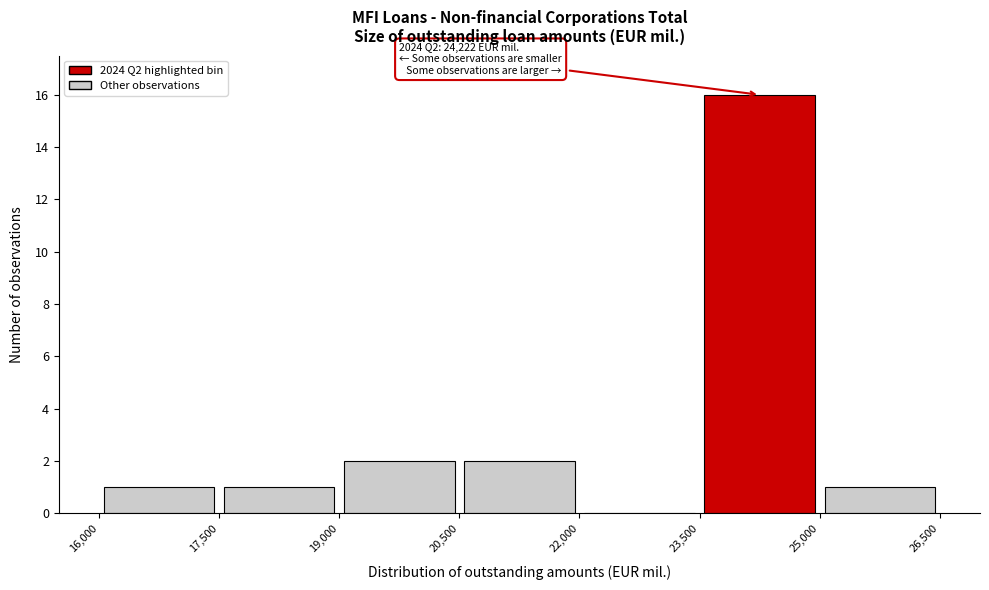

Which range on the x-axis has the tallest bar?

23,500 to 25,000